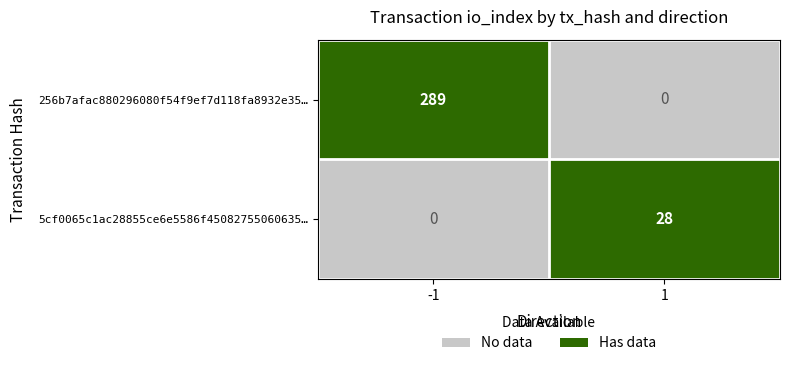

How many distinct data groups are displayed?

2